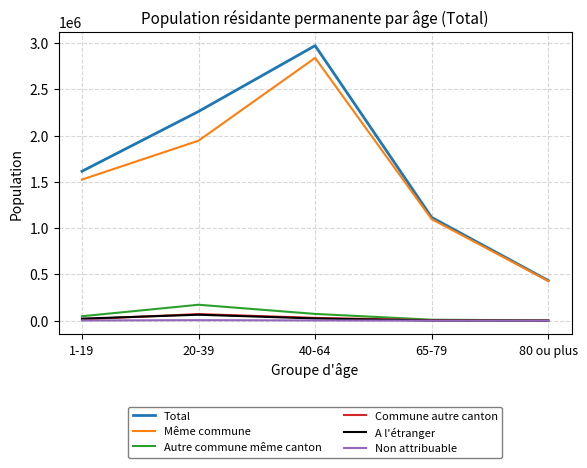

What is the spread (max minus min) of values at 65-79?

1115755